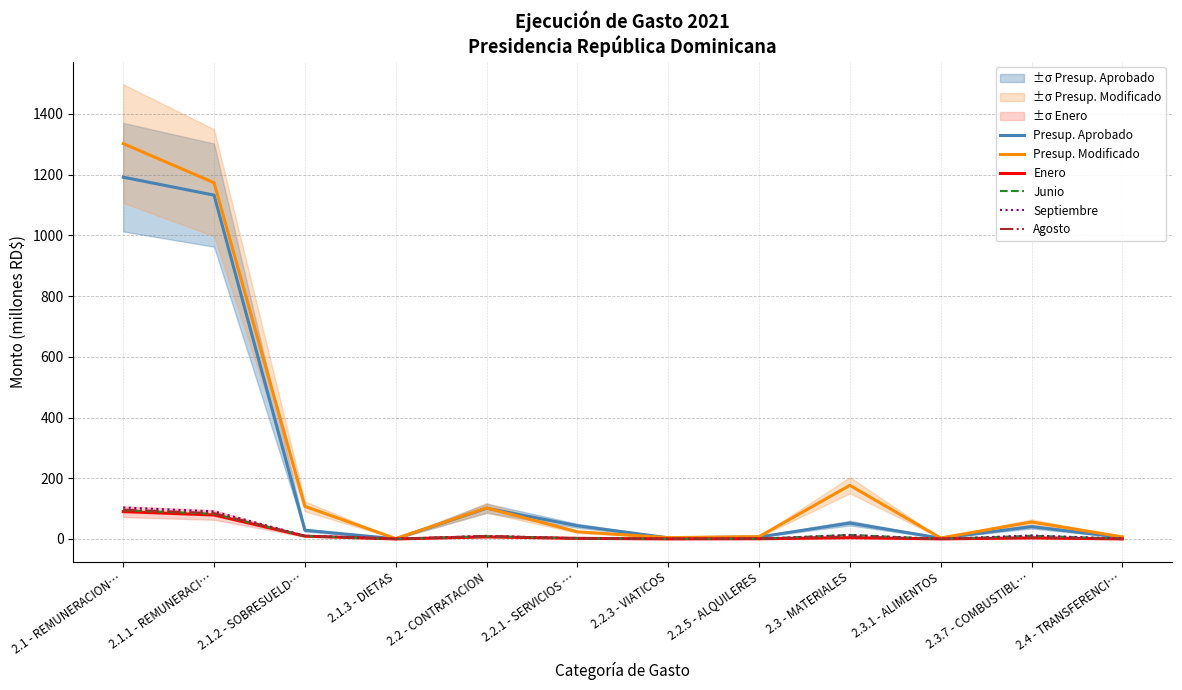

What is the total value across all series at 2.2.5 - ALQUILERES?

17.5